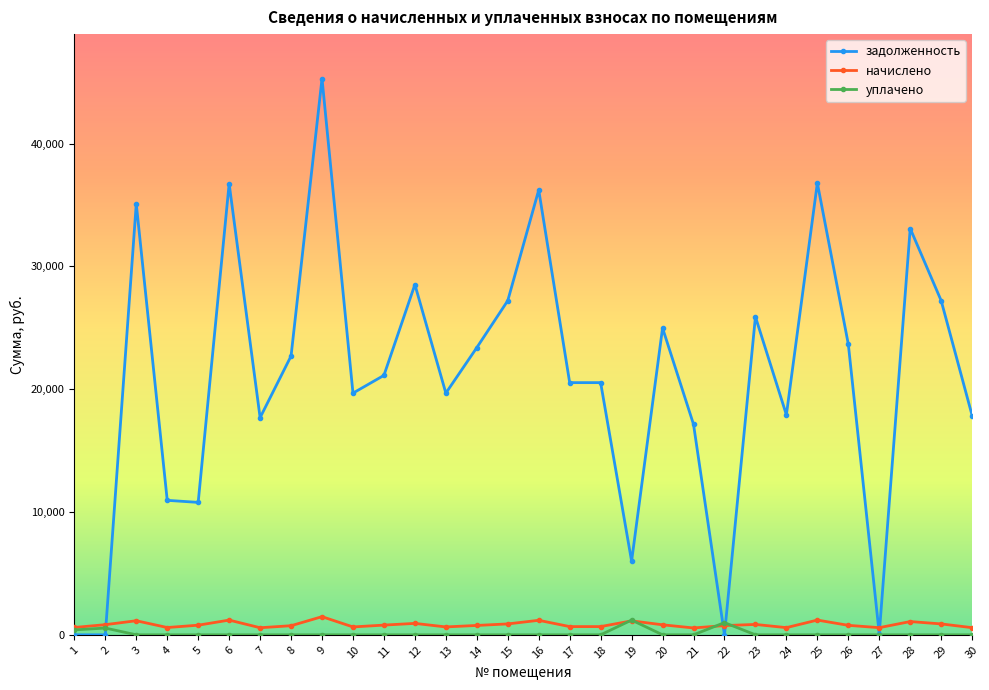

At which category does the chart reach its peak across all series?

9